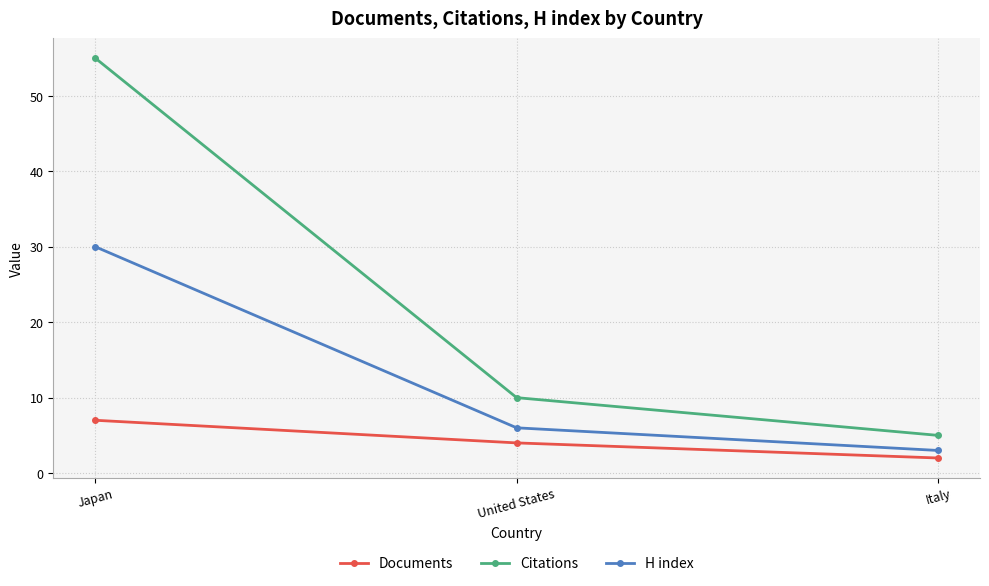

What is the difference between the second highest and minimum values in the Documents series?

2